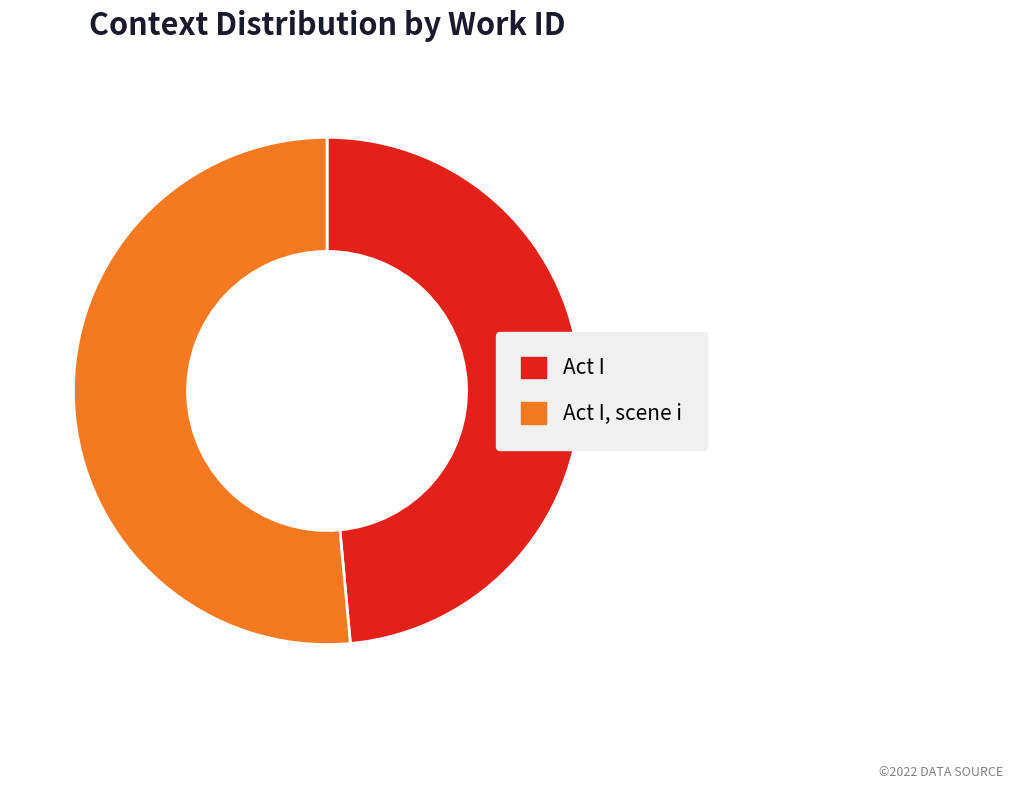

Is it true that Act I, scene i is 51% of the pie?

True